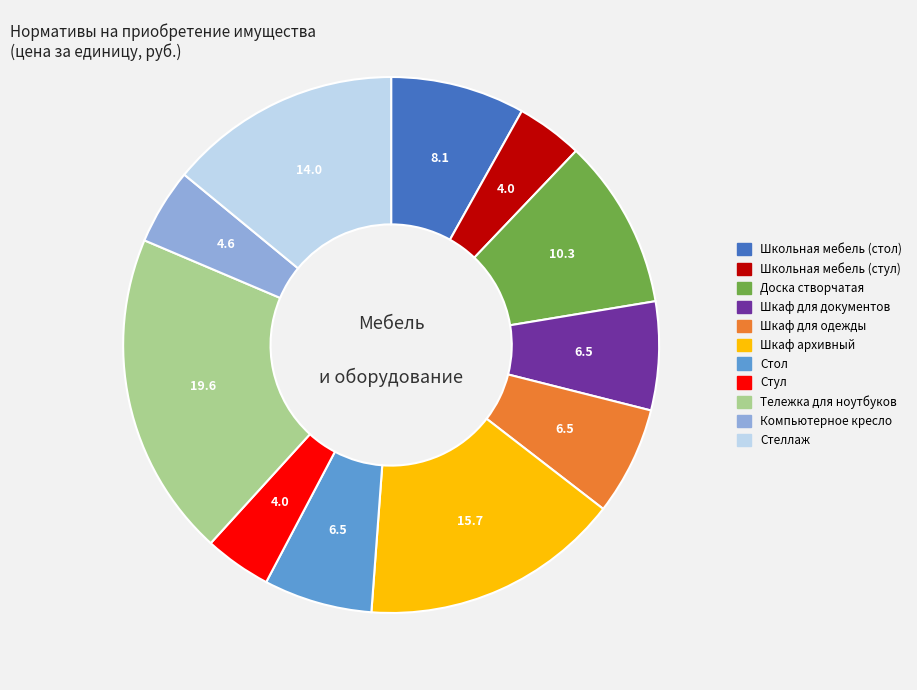

Which slice is the largest?

Тележка для ноутбуков